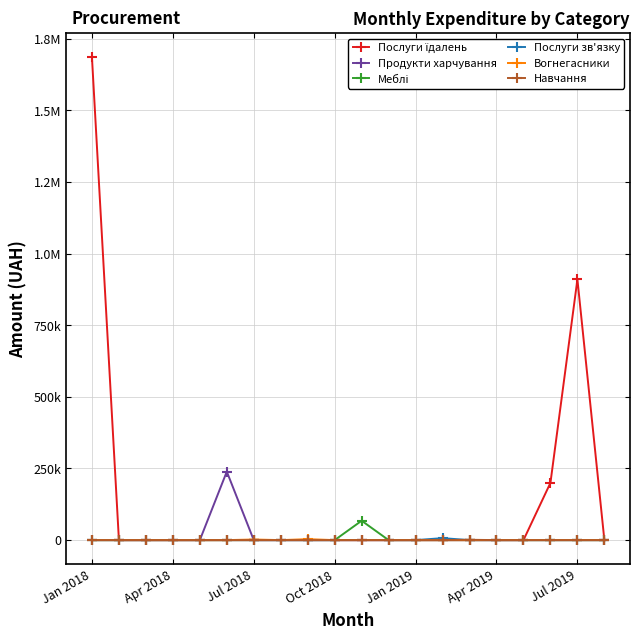

Does the chart have visible grid lines?

Yes